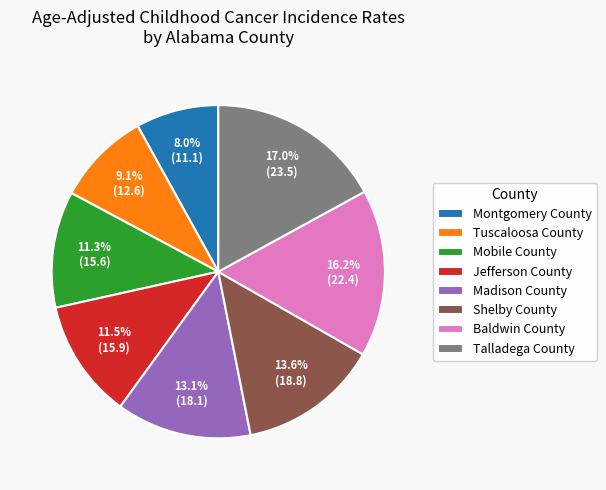

Is there a majority slice in this chart?

No